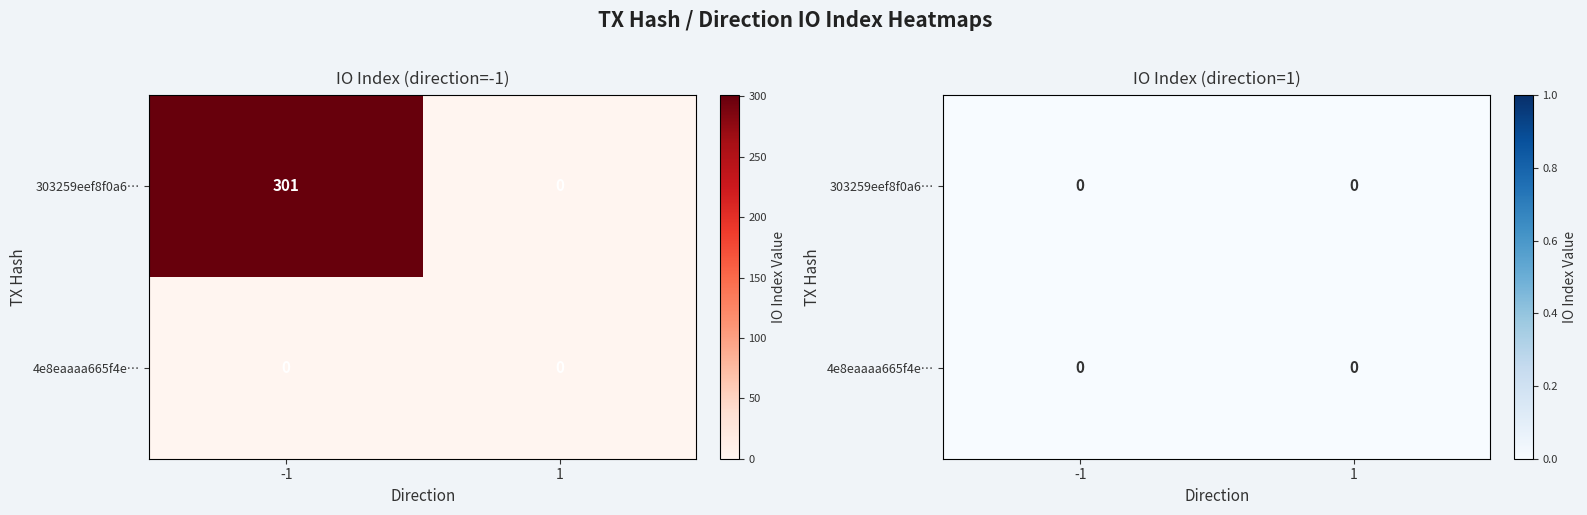

Is it true that 303259eef8f0a6206412f8fd043597b4b45234e equals 301 at -1?

True